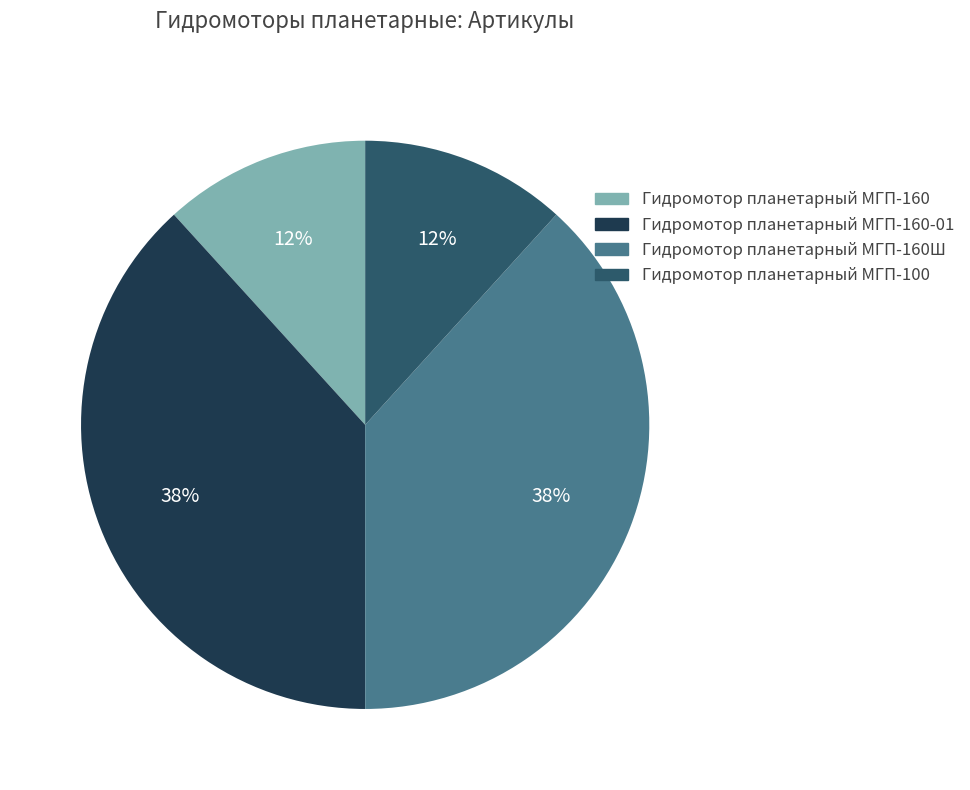

True or false: Гидромотор планетарный МГП-160Ш accounts for 38% of the total.

True